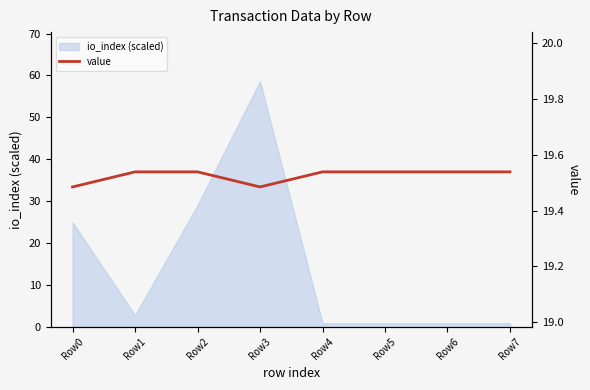

Does the chart display data point markers on the line(s)?

No